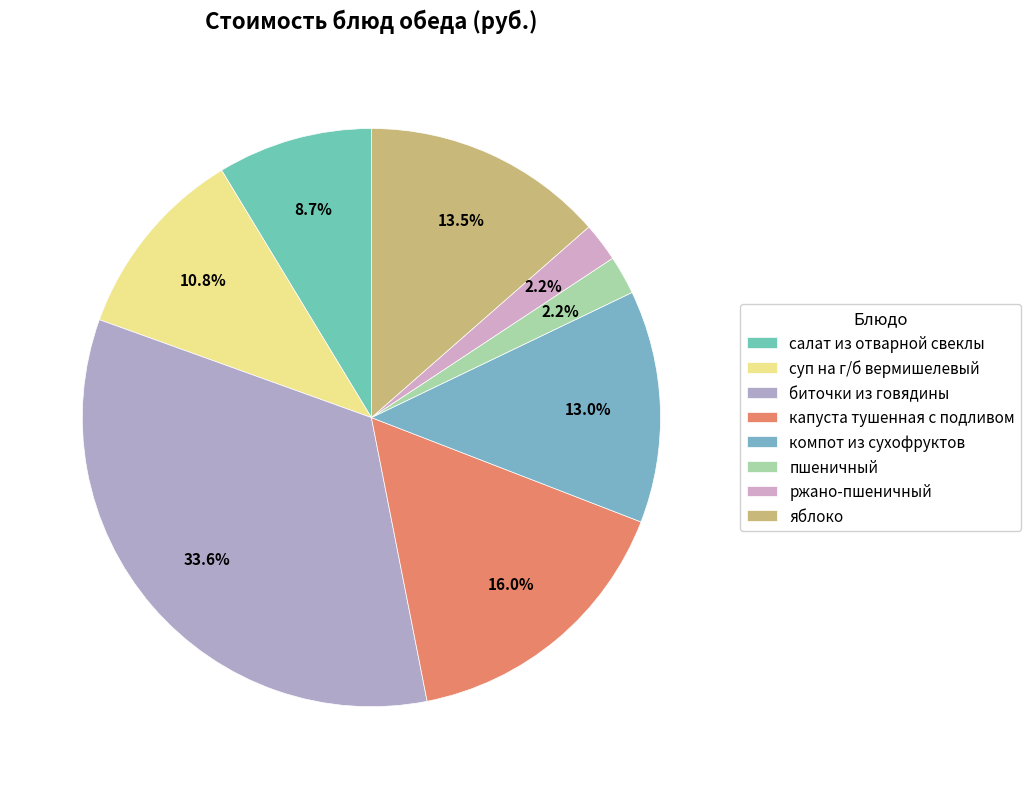

Rank the categories by value from highest to lowest.

биточки из говядины, капуста тушенная с подливом, яблоко, компот из сухофруктов, суп на г/б вермишелевый, салат из отварной свеклы, пшеничный, ржано-пшеничный